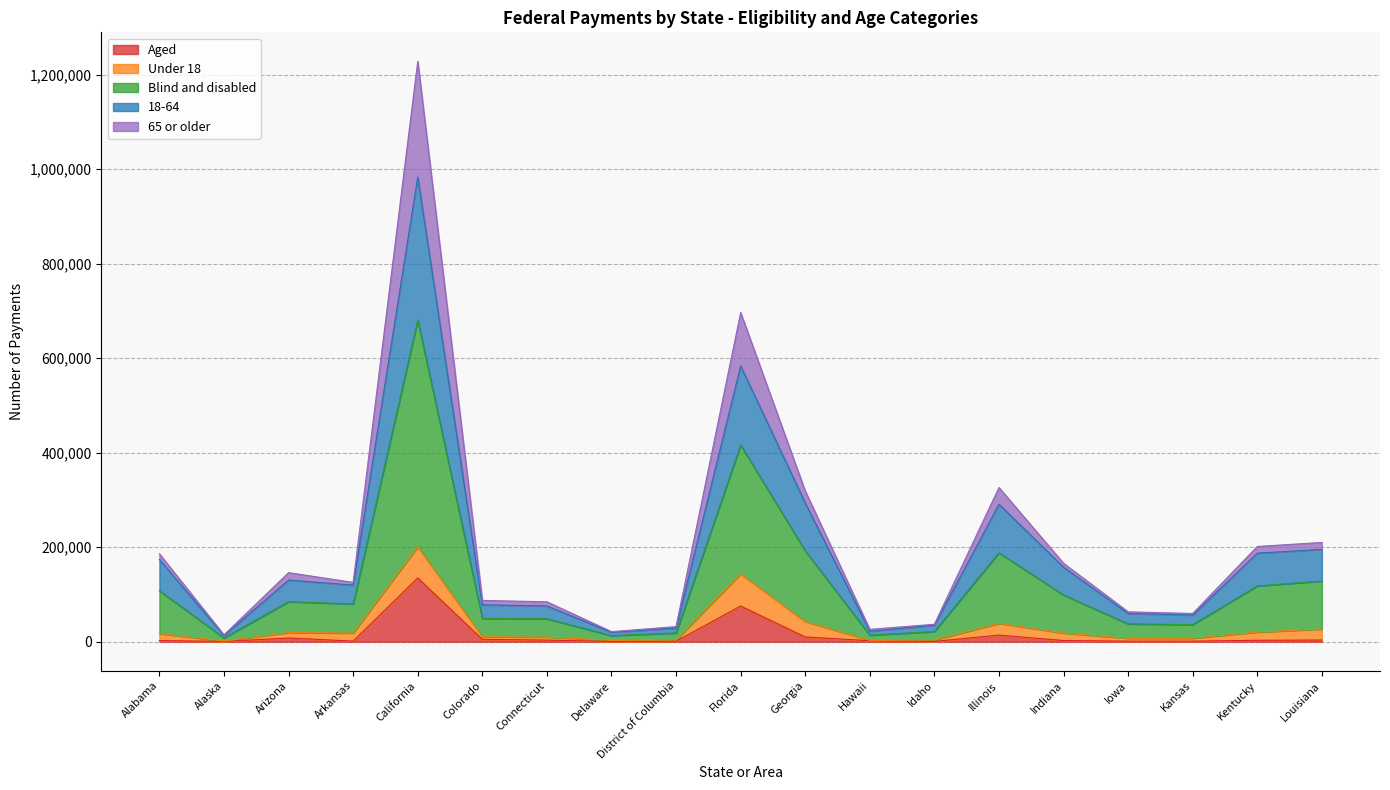

At which category is the sum across all series the highest?

California